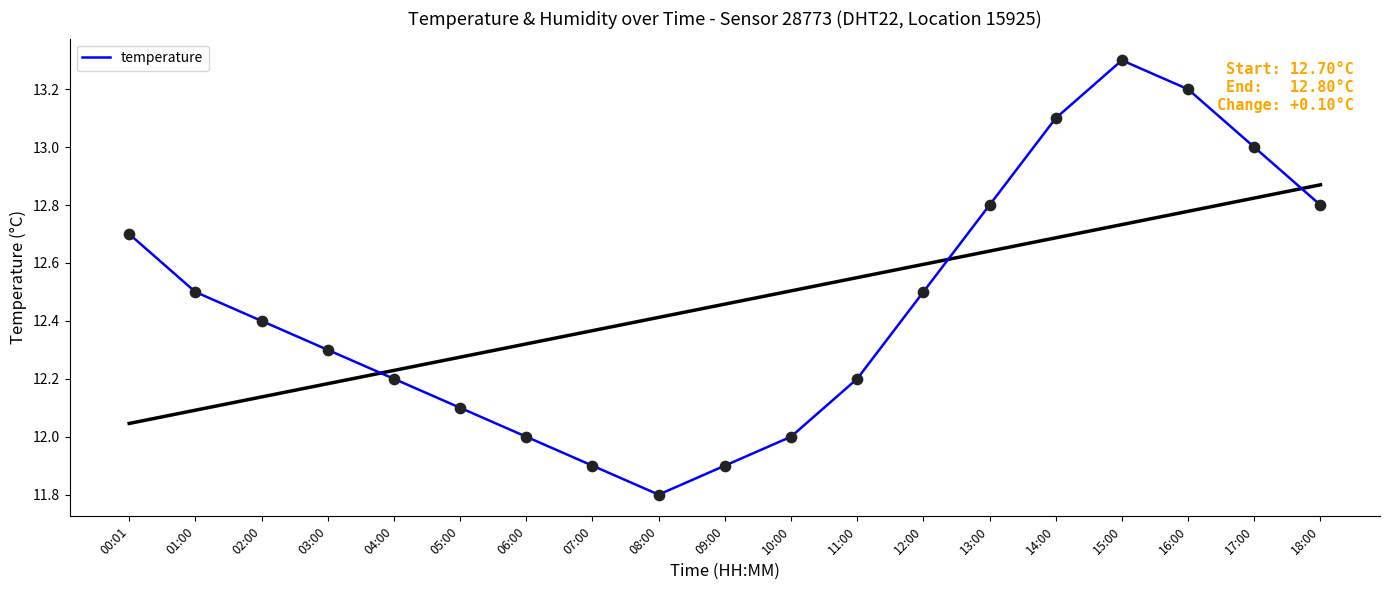

What is the ratio of the value at 18:00 to the value at 15:00?

1.0